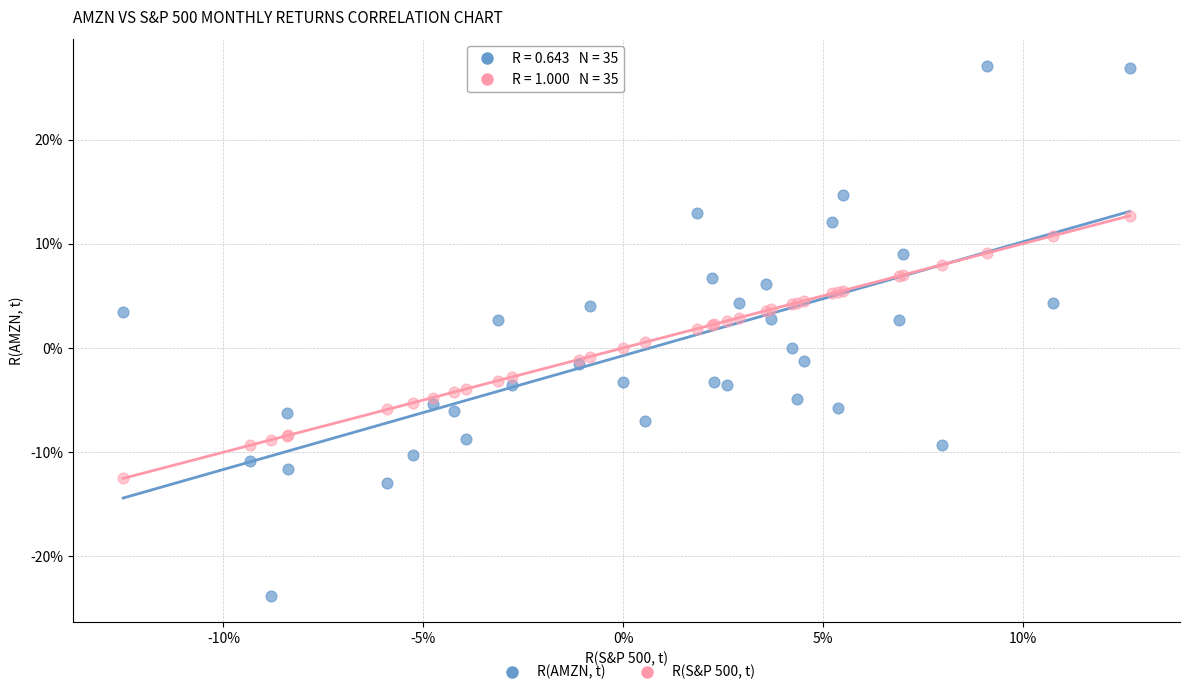

What are all the series names shown in the legend?

R(AMZN, t), R(S&P 500, t)